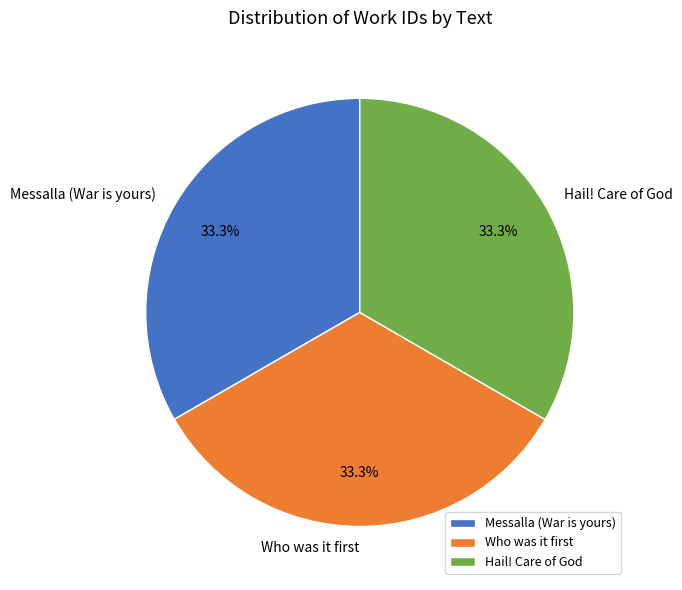

Does Hail! Care of God represent more than half of the total?

No